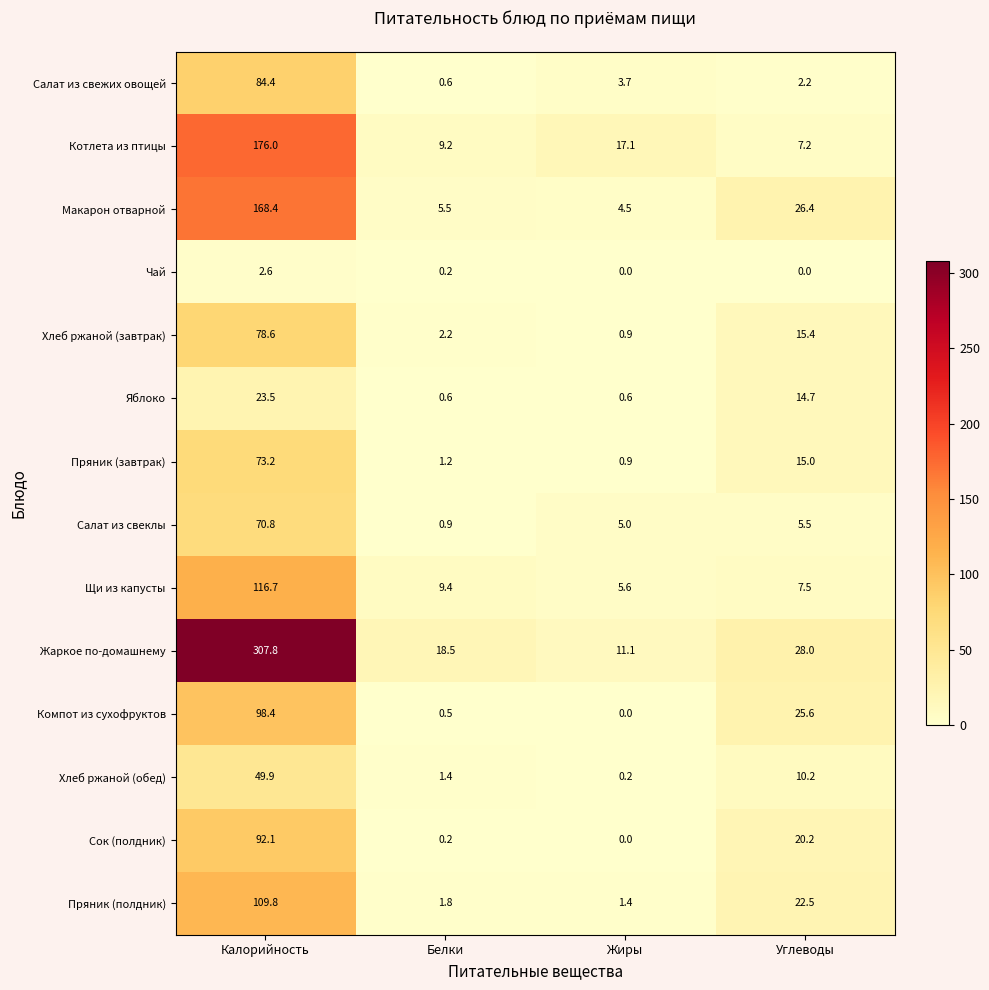

True or false: Салат из свежих овощей has a value of 3.7 at Жиры.

True